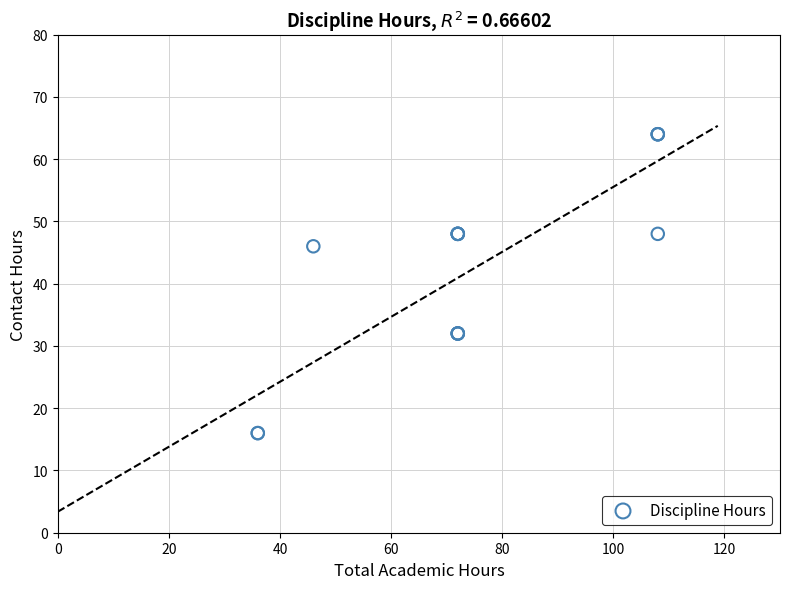

What Y value in the scatter plot is closest to 40?

46